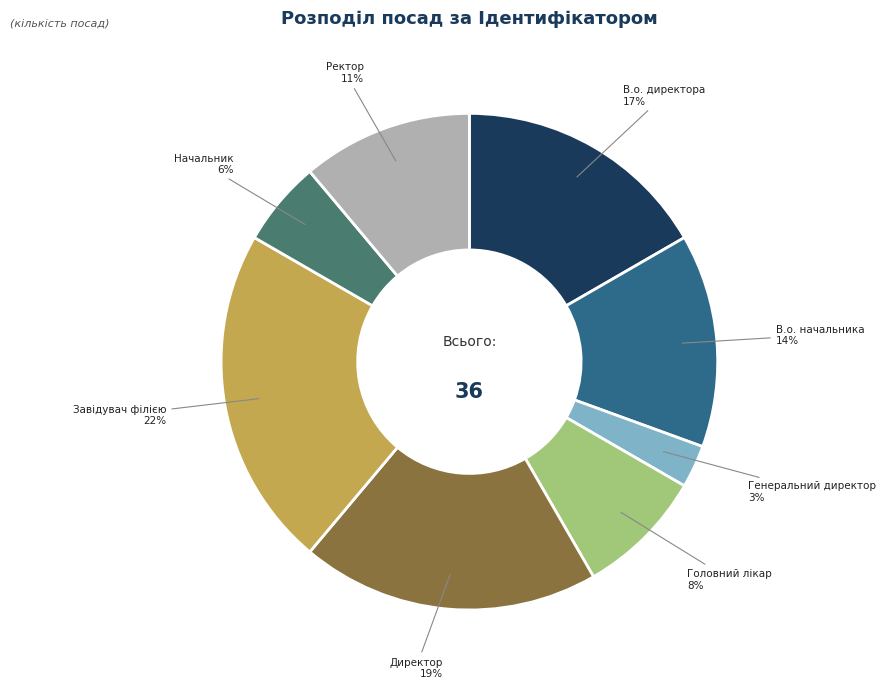

Combined, do В.о. начальника and В.о. директора account for over 50%?

No